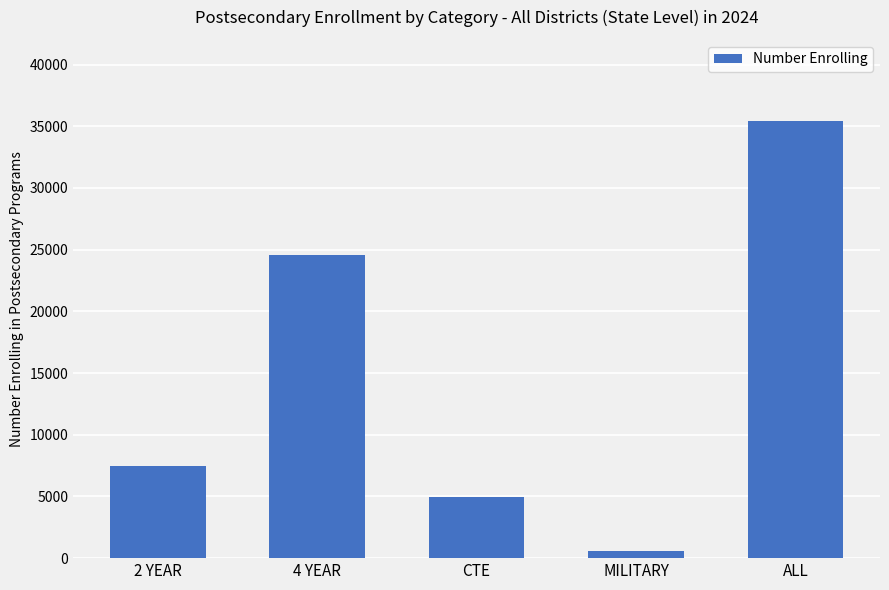

Reading right to left, extract all data points from this chart.

ALL=35397	MILITARY=586	CTE=4938	4 YEAR=24557	2 YEAR=7461